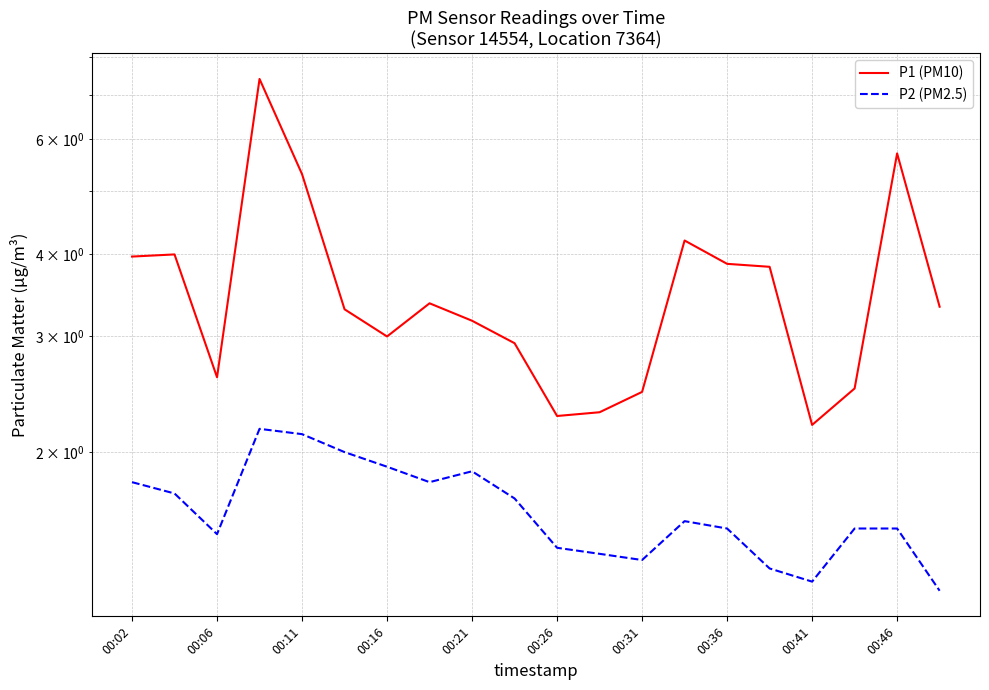

What is the highest value of the P1 (PM10) series?

7.4